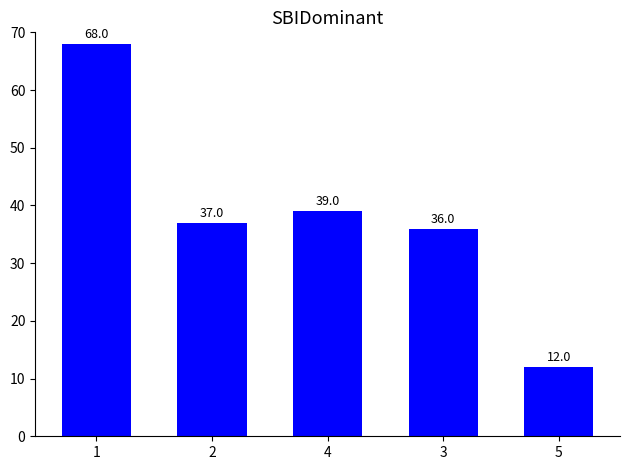

What value does the data have at 4, to the nearest 10?

40